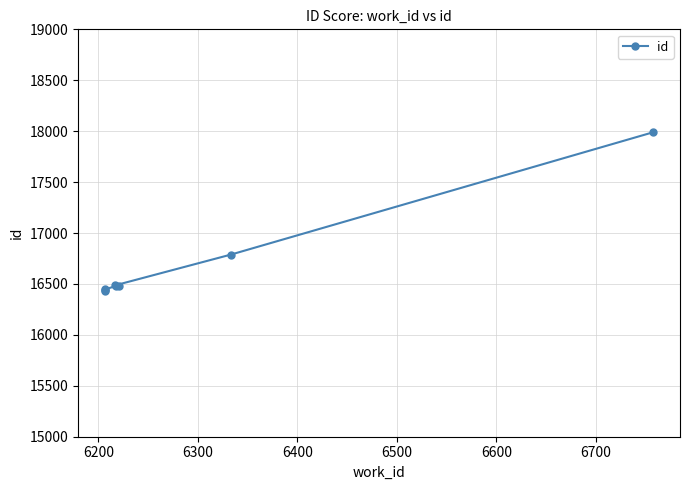

What is the ratio of the value at 6600 to the value at 6200?

1.0